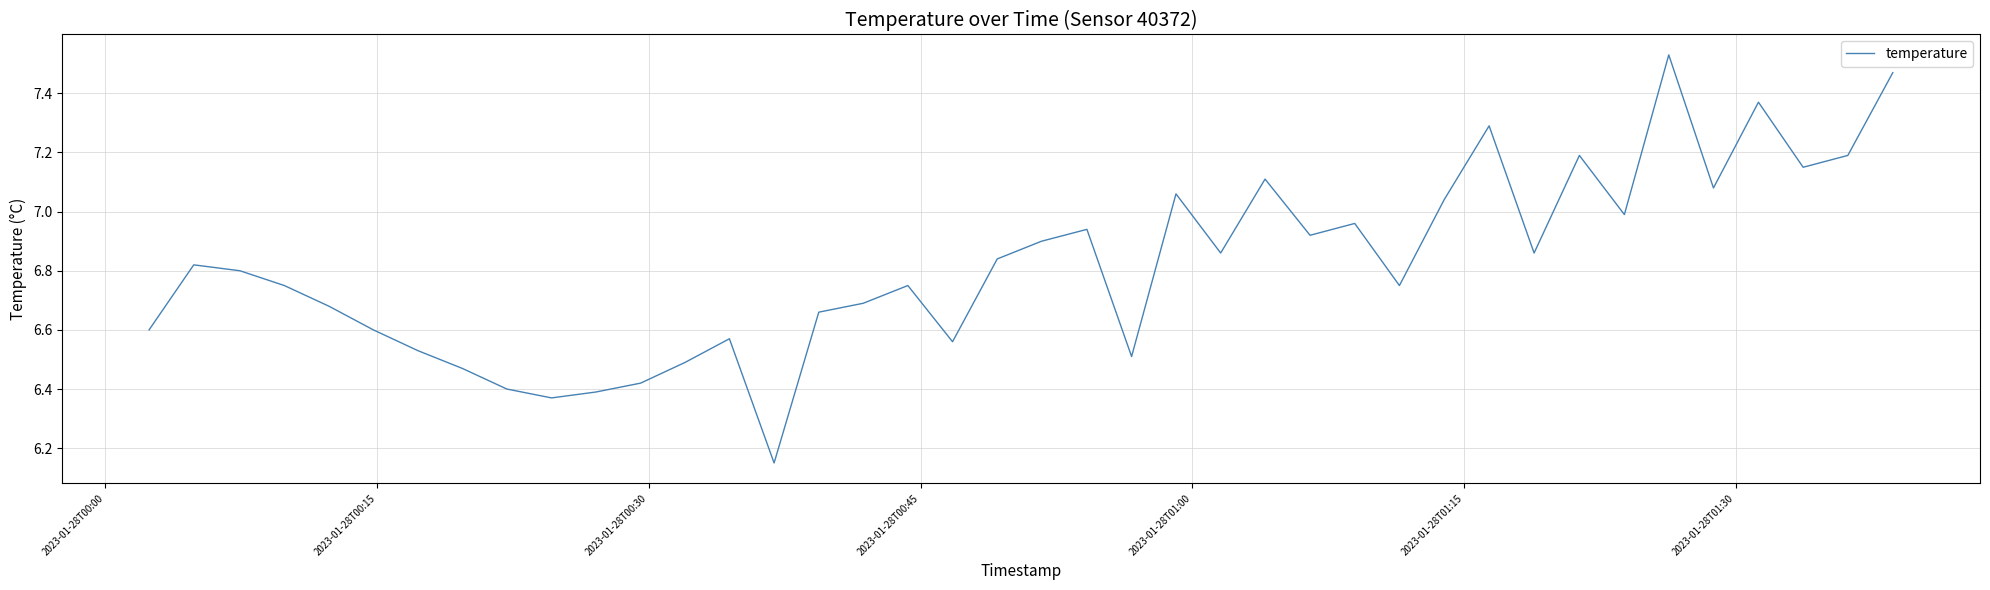

What is the difference between the maximum and minimum values?

1.4